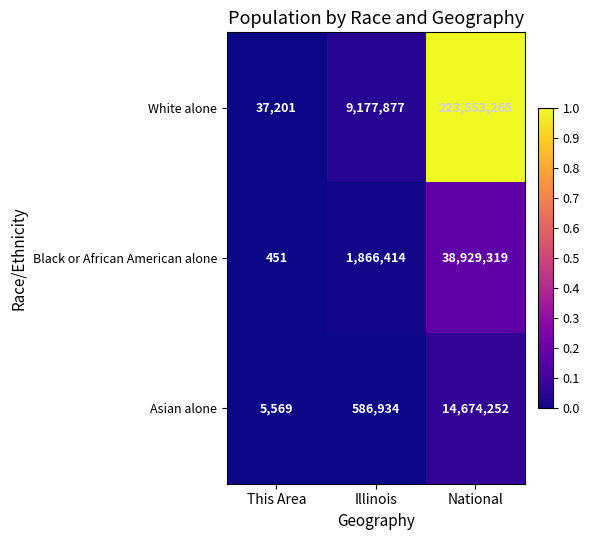

What is the difference between the White alone values at This Area and Illinois?

9140676